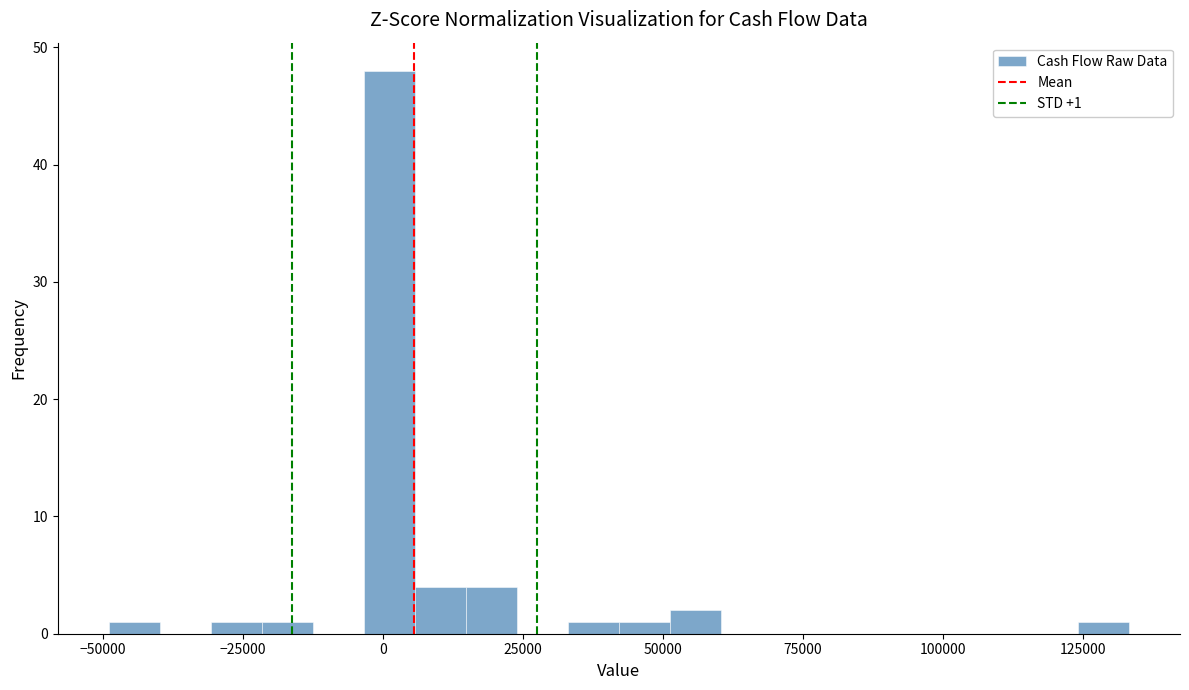

Around what value on the x-axis is the tallest bar? Give the approximate position of its centre, as read against the axis.

0